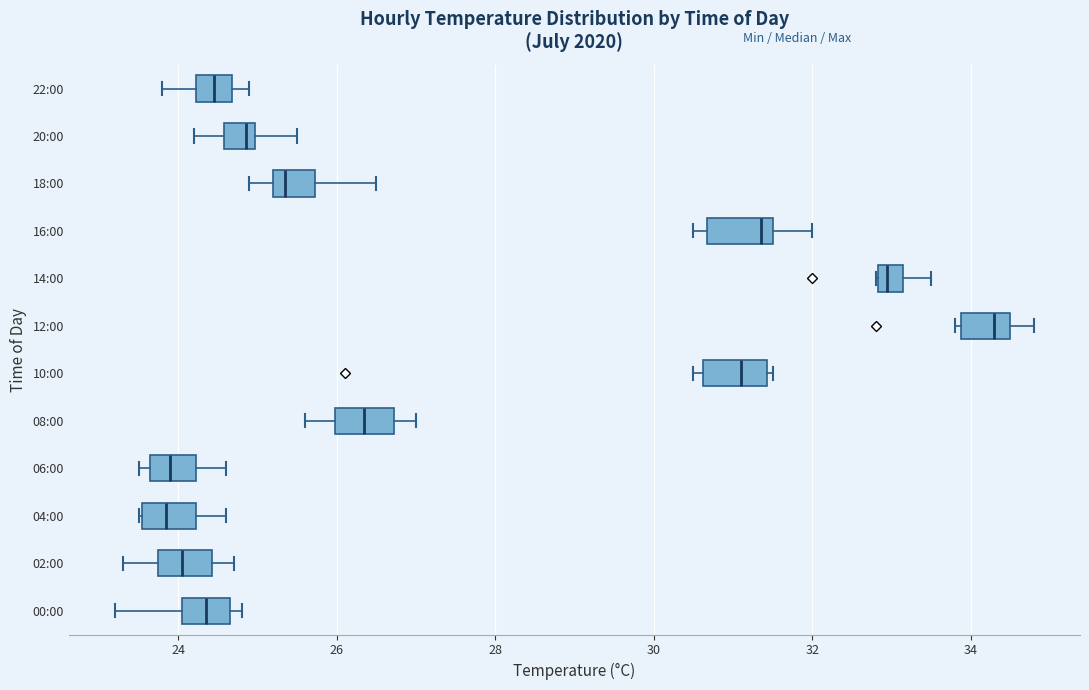

Reading bottom to top, read every box against the x-axis: the position of its median line, the range the box covers, and the ends of its whiskers. The values are not printed on the chart, so give them approximately, as read against the axis.

00:00: median 24.4, box 24.0 to 24.6, whiskers 23.2 to 24.8
02:00: median 24.0, box 23.8 to 24.4, whiskers 23.4 to 24.8
04:00: median 23.8, box 23.6 to 24.2, whiskers 23.6 to 24.6
06:00: median 24.0, box 23.6 to 24.2, whiskers 23.6 (just left of the box's left edge) to 24.6
08:00: median 26.4, box 26.0 to 26.8, whiskers 25.6 to 27.0
10:00: median 31.2, box 30.6 to 31.4, whiskers 30.6 (just left of the box's left edge) to 31.6
12:00: median 34.4, box 33.8 to 34.6, whiskers 33.8 (just left of the box's left edge) to 34.8
14:00: median 33.0, box 32.8 to 33.2, whiskers 32.8 to 33.6
16:00: median 31.4, box 30.6 to 31.6, whiskers 30.6 (just left of the box's left edge) to 32.0
18:00: median 25.4, box 25.2 to 25.8, whiskers 25.0 to 26.6
20:00: median 24.8, box 24.6 to 25.0, whiskers 24.2 to 25.6
22:00: median 24.4, box 24.2 to 24.6, whiskers 23.8 to 25.0